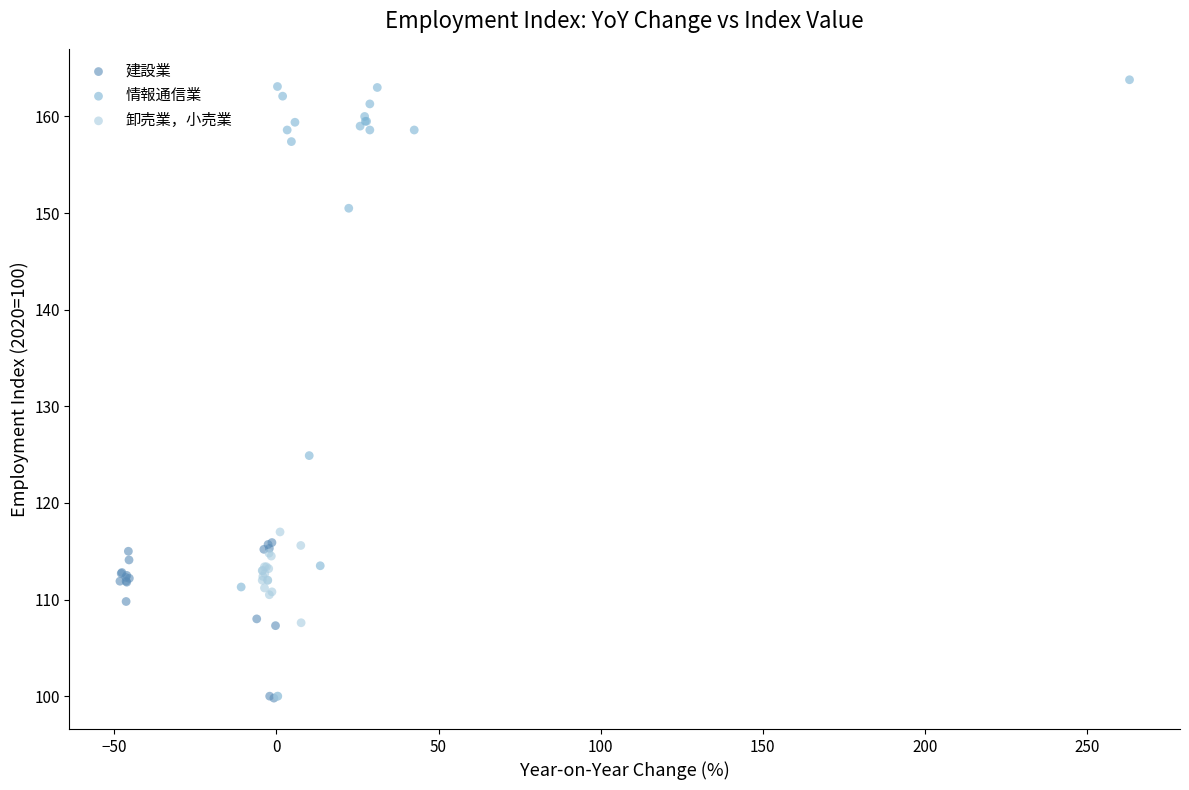

Which series has the largest Y range (max minus min)?

情報通信業